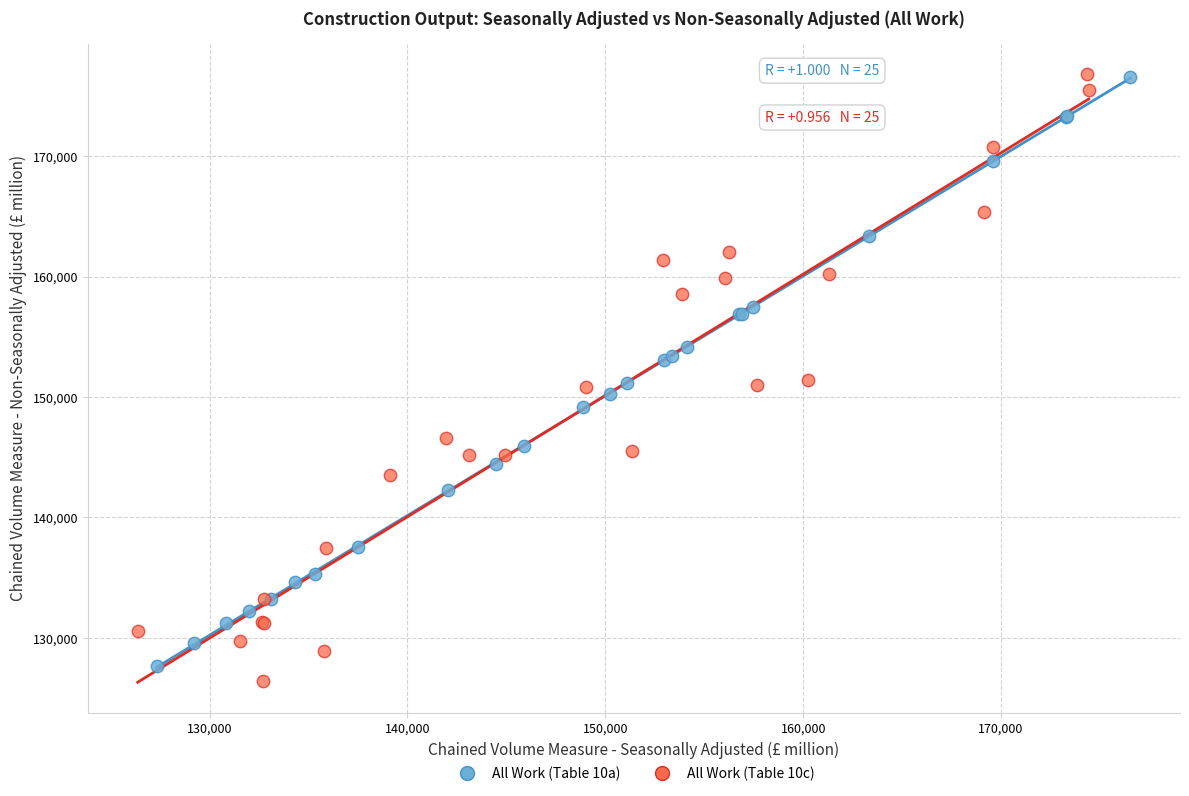

Which series reaches the minimum Y coordinate?

All Work (Table 10c)